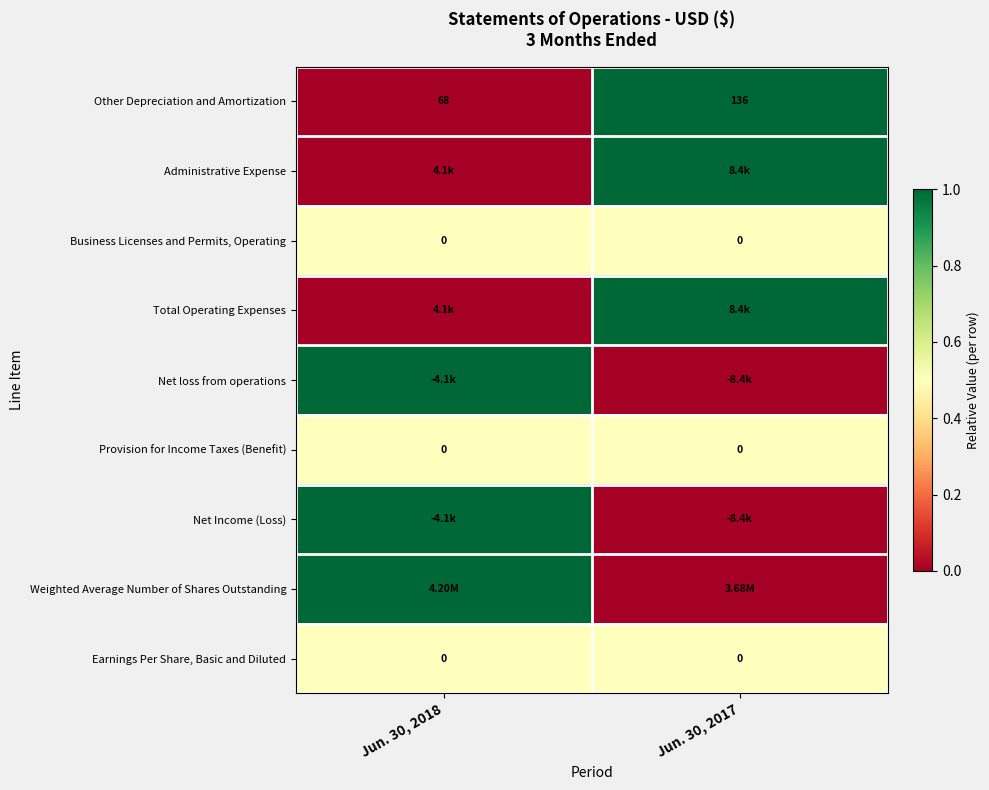

Rank the series by their maximum value, from lowest to highest.

Business Licenses and Permits, Operating, Provision for Income Taxes (Benefit), Earnings Per Share, Basic and Diluted, Other Depreciation and Amortization, Administrative Expense, Total Operating Expenses, Net loss from operations, Net Income (Loss), Weighted Average Number of Shares Outstanding